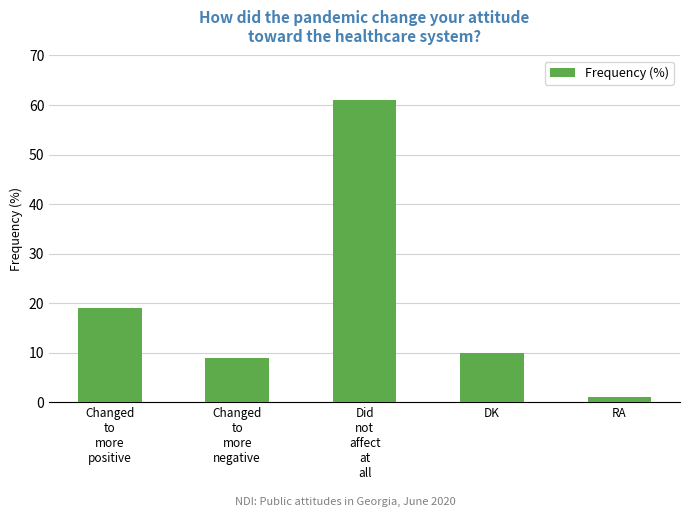

Where does the data first go above 10?

Changed
to
more
positive